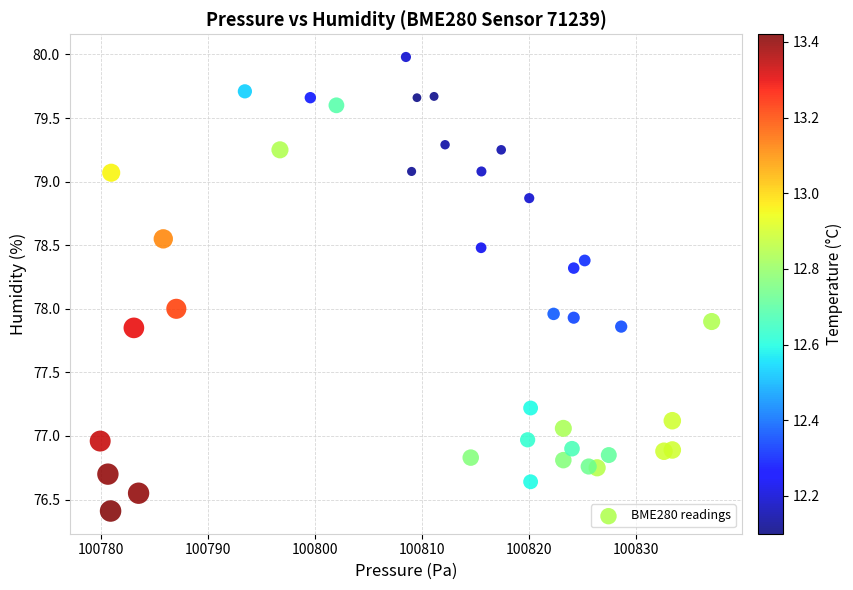

What is the range of Y values (max minus min)?

3.6